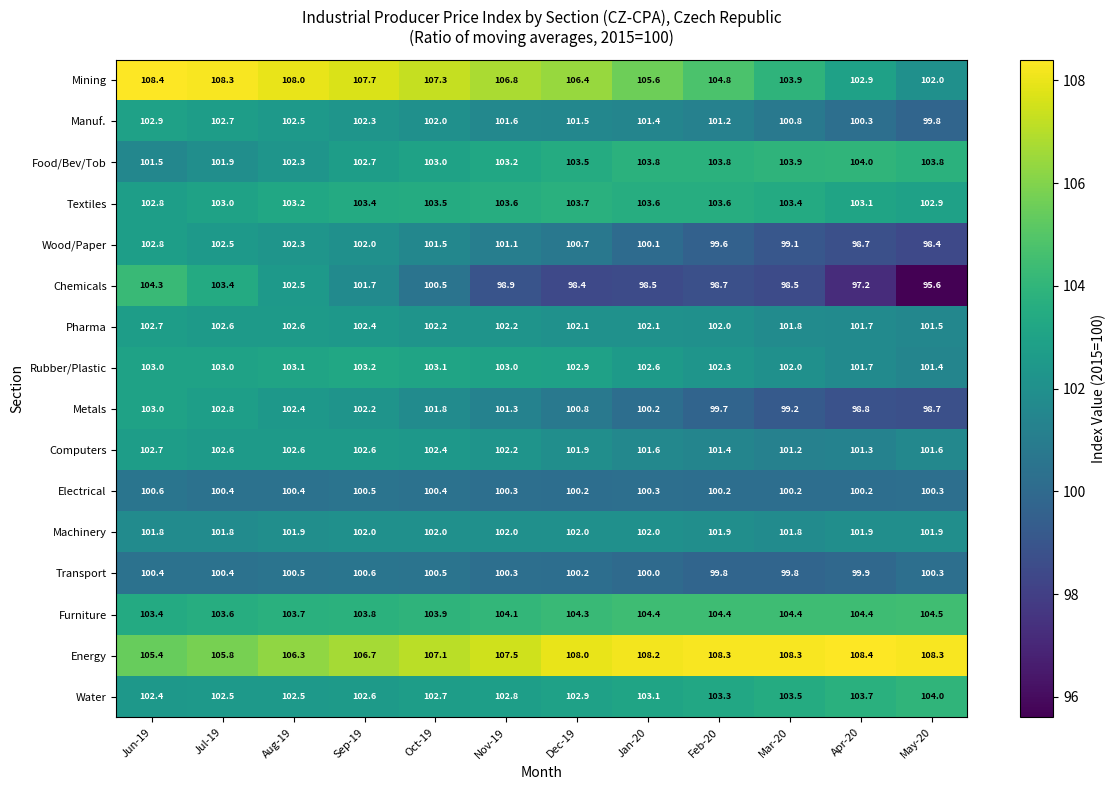

Which category has the lowest value across all series?

May-20